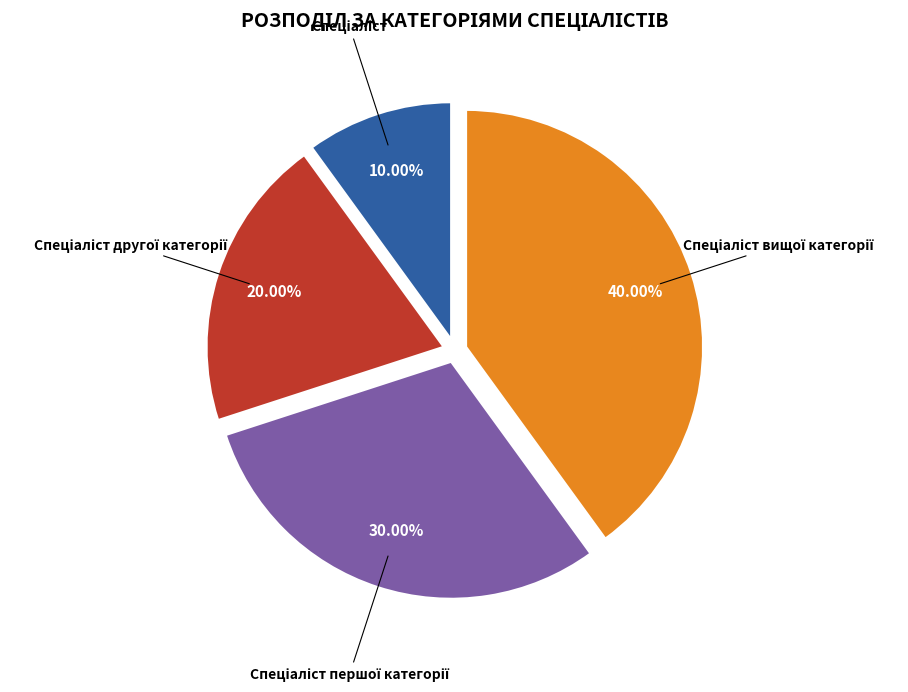

Is there a majority slice in this chart?

No